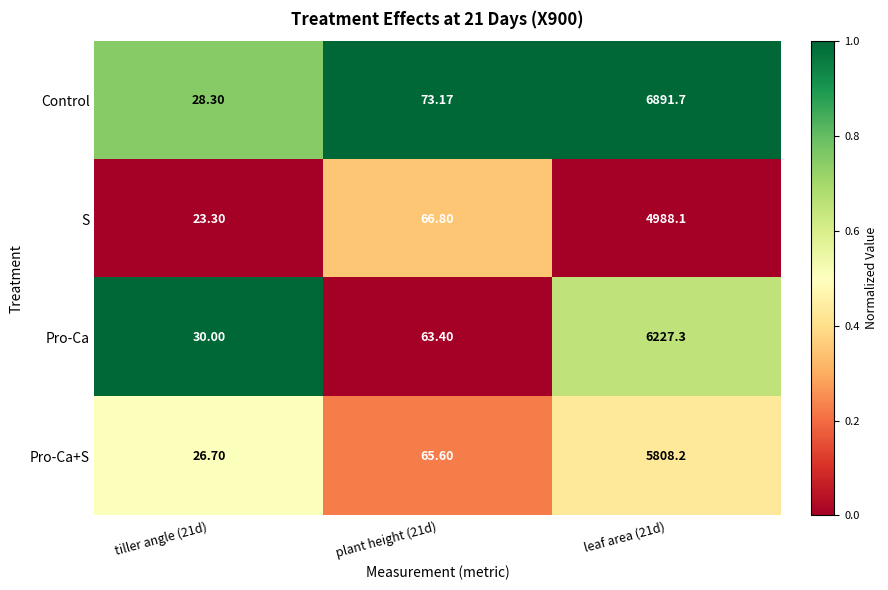

Which series changed the most between tiller angle (21d) and leaf area (21d)?

Control